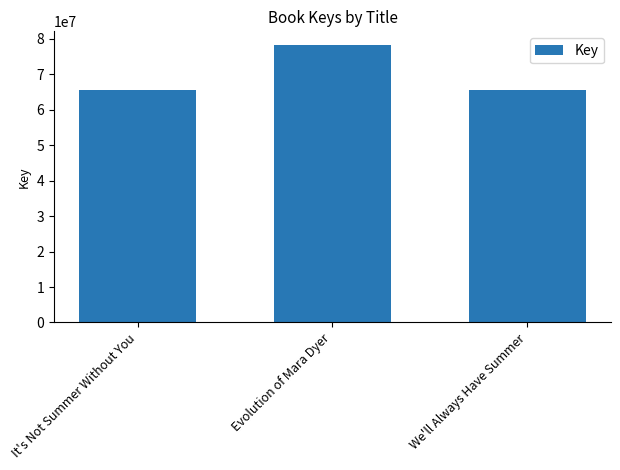

Where is the data nearest to the value 71899499?

We'll Always Have Summer